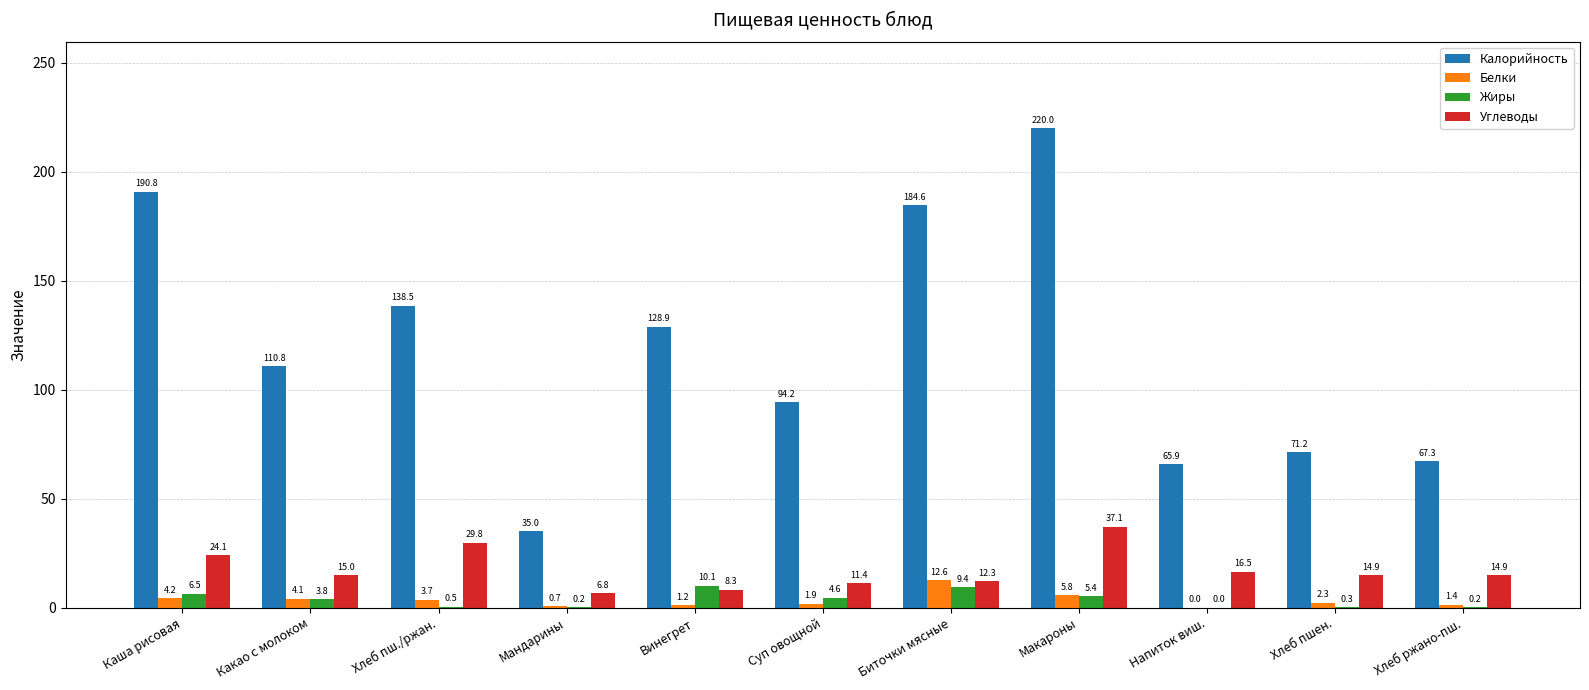

How many values in the Белки series exceed 2?

6